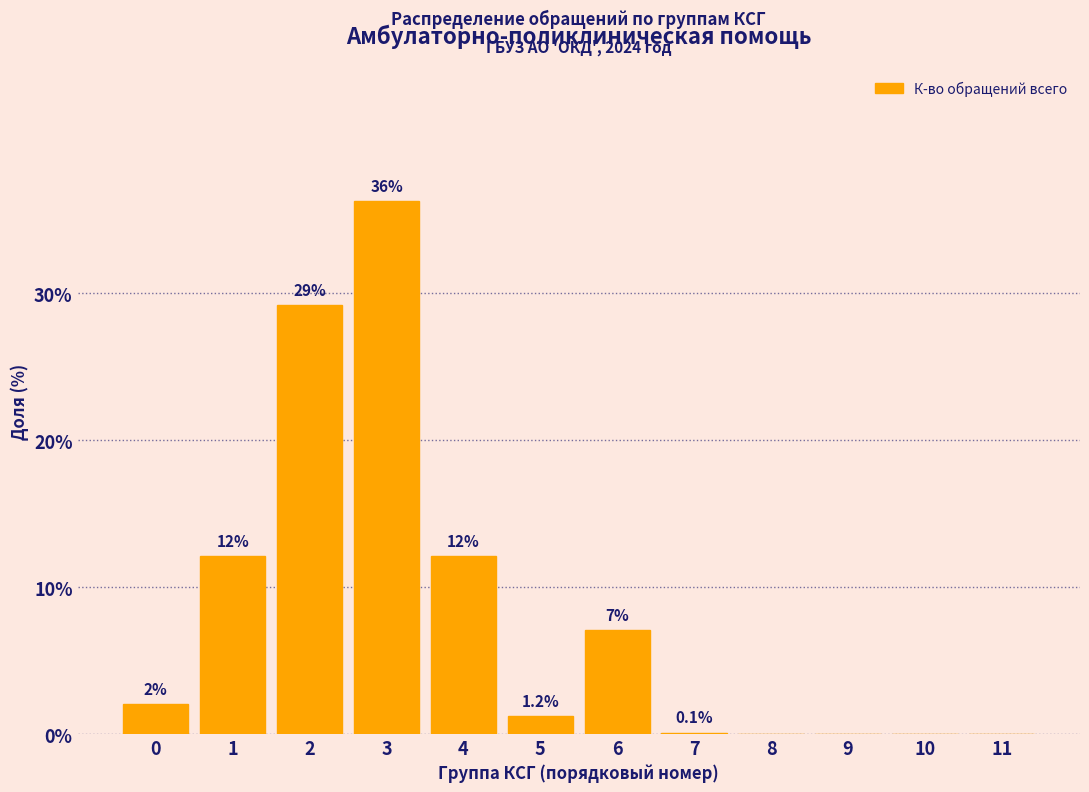

Reading left to right, transcribe all the data shown in this chart.

0=2.0	1=12.1	2=29.2	3=36.3	4=12.1	5=1.2	6=7.0	7=0.1	8=0.0	9=0.0	10=0.0	11=0.0